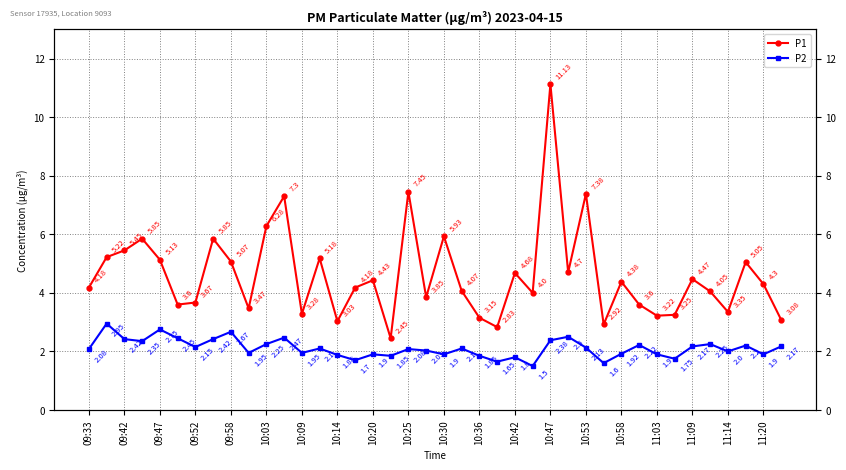

True or false: P1 and P2 cross at least once.

False